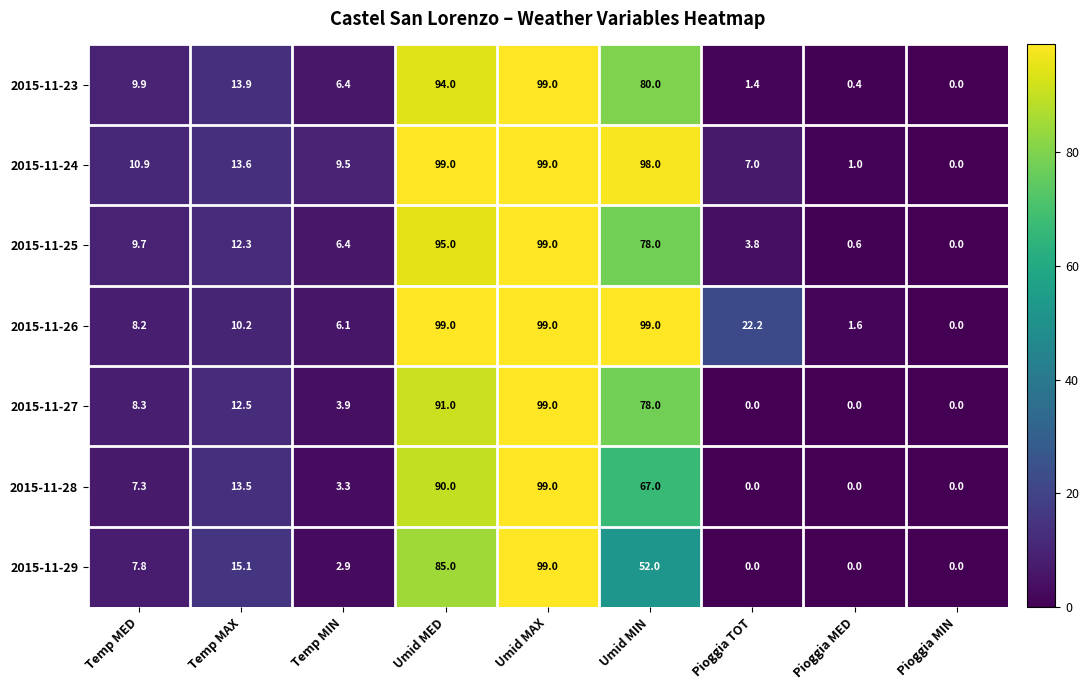

Which series has the largest total across all categories?

2015-11-26